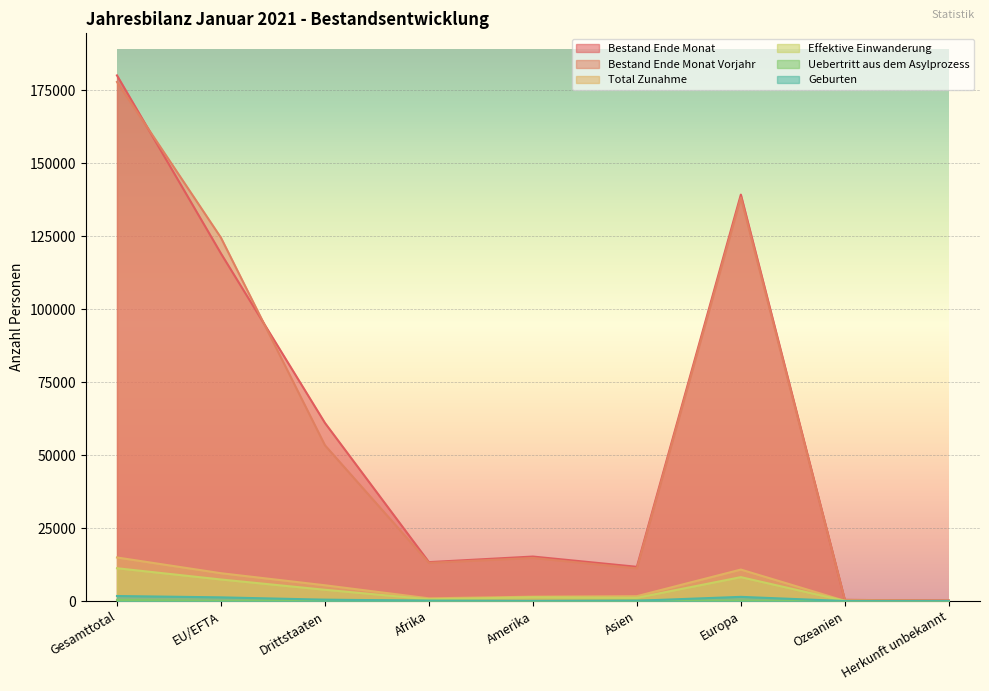

What is the value of the Uebertritt aus dem Asylprozess point at the 9th from the left?

4